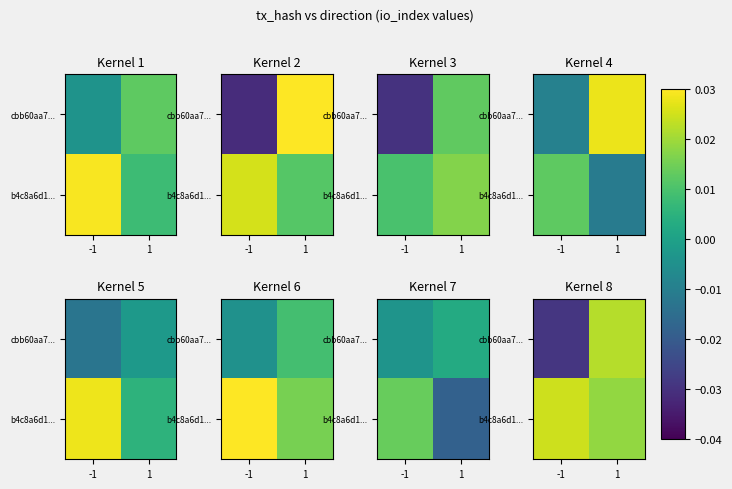

The value of cbb60aa7... at 1 is 0.0. True or false?

False